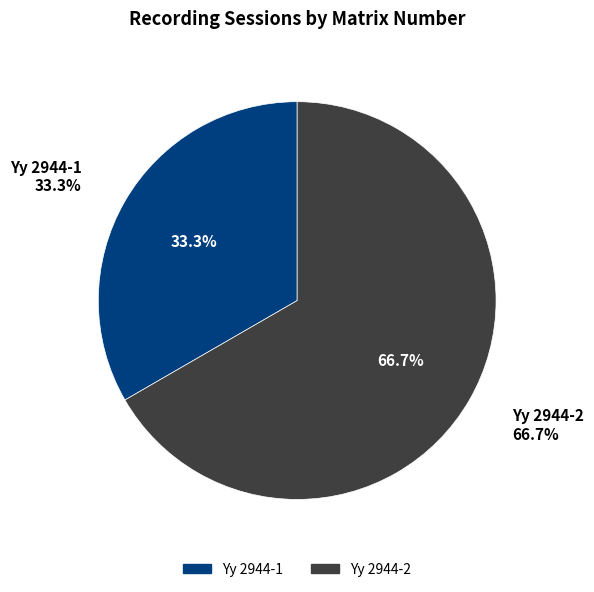

Combined, what portion of the pie is Yy 2944-2 and Yy 2944-1?

100.0%